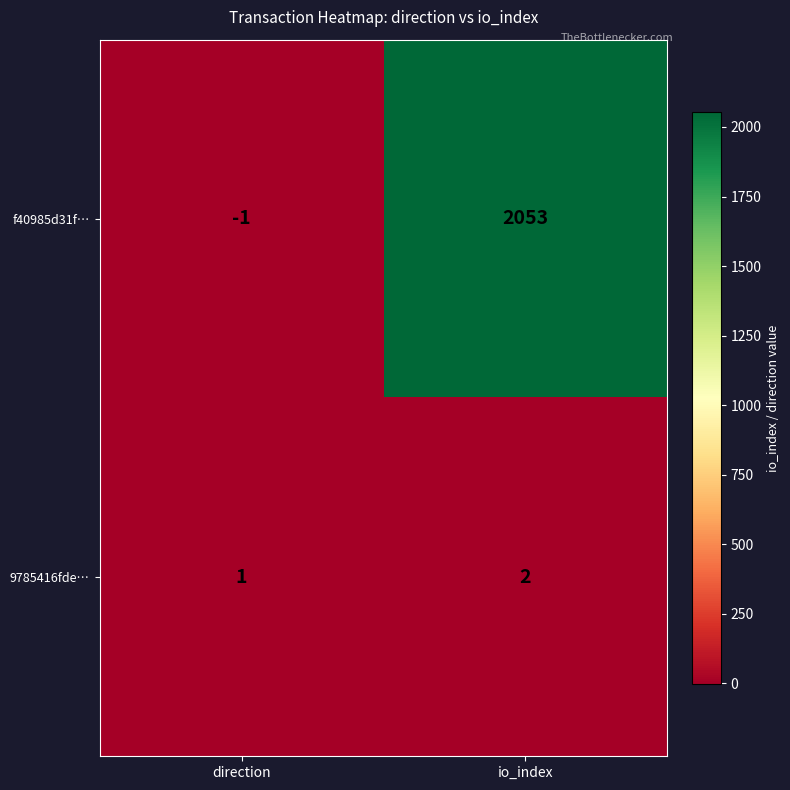

What is the spread (max minus min) of values at io_index?

2051